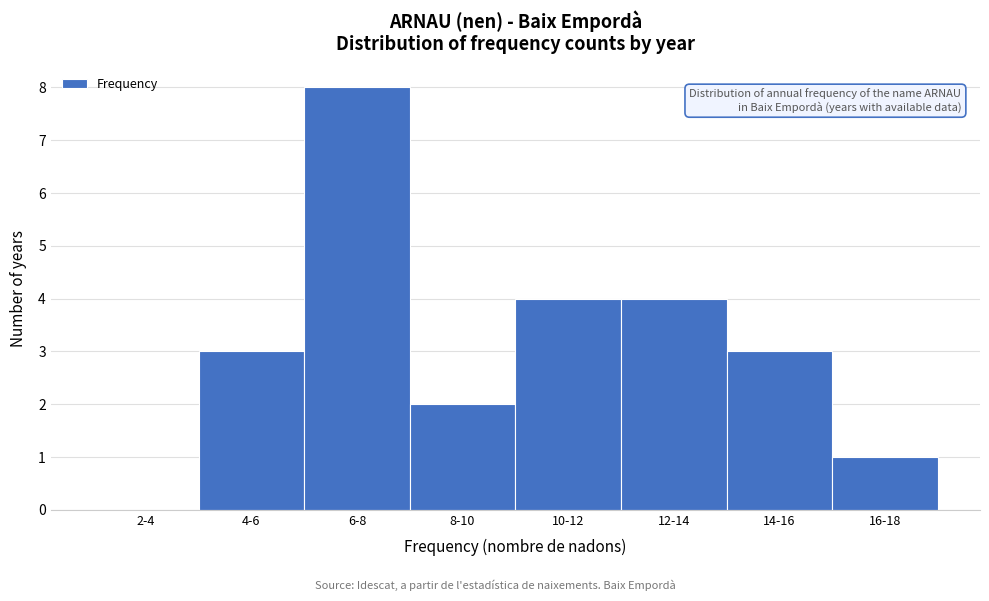

Reading left to right, what are all the values shown in this chart?

2-4=0	4-6=3	6-8=8	8-10=2	10-12=4	12-14=4	14-16=3	16-18=1